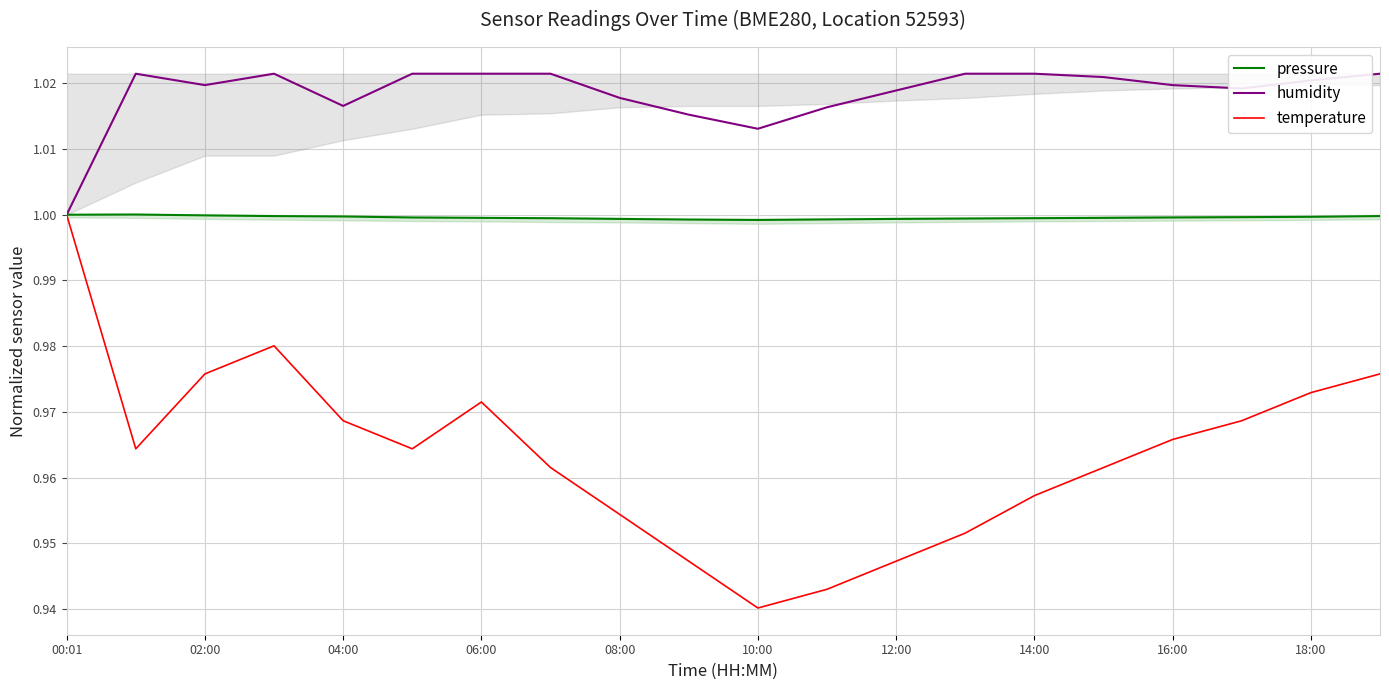

What is the average value of the temperature series?

1.0